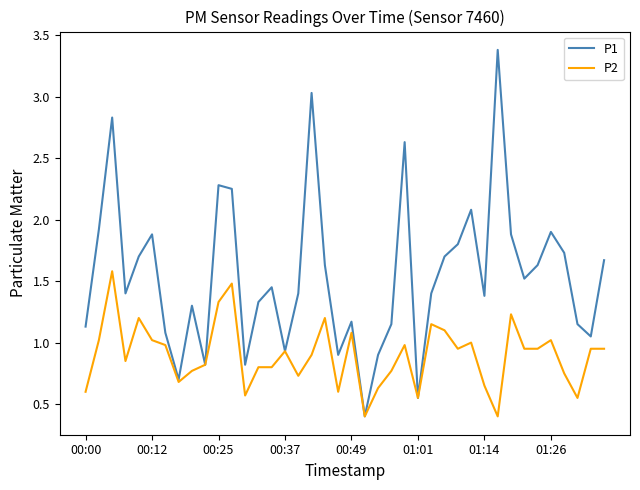

List the series in order of their peak value, highest first.

P1, P2